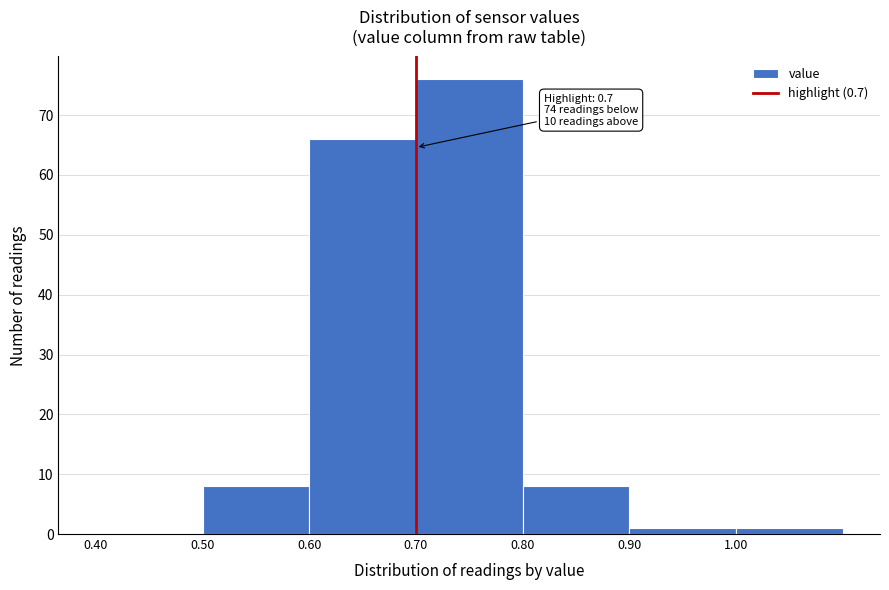

Which range on the x-axis has the tallest bar?

0.7 to 0.8